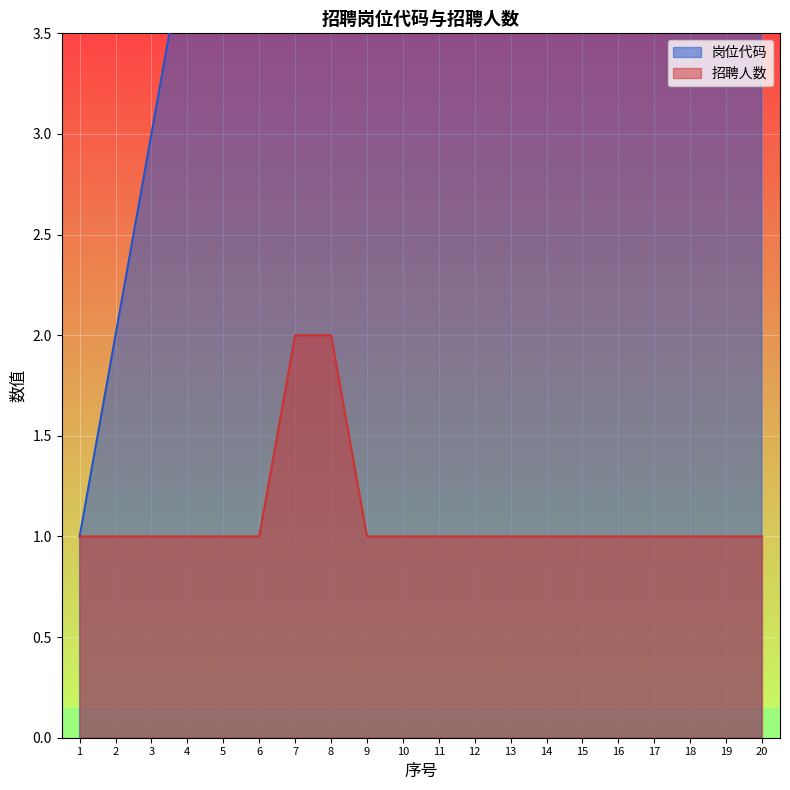

Where does the 岗位代码 series first go above 11?

12